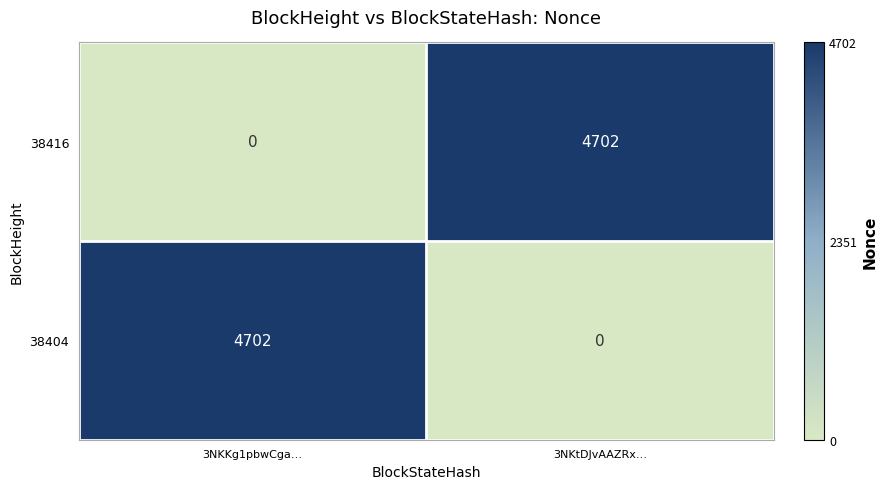

How many values in 38404 are above zero?

1